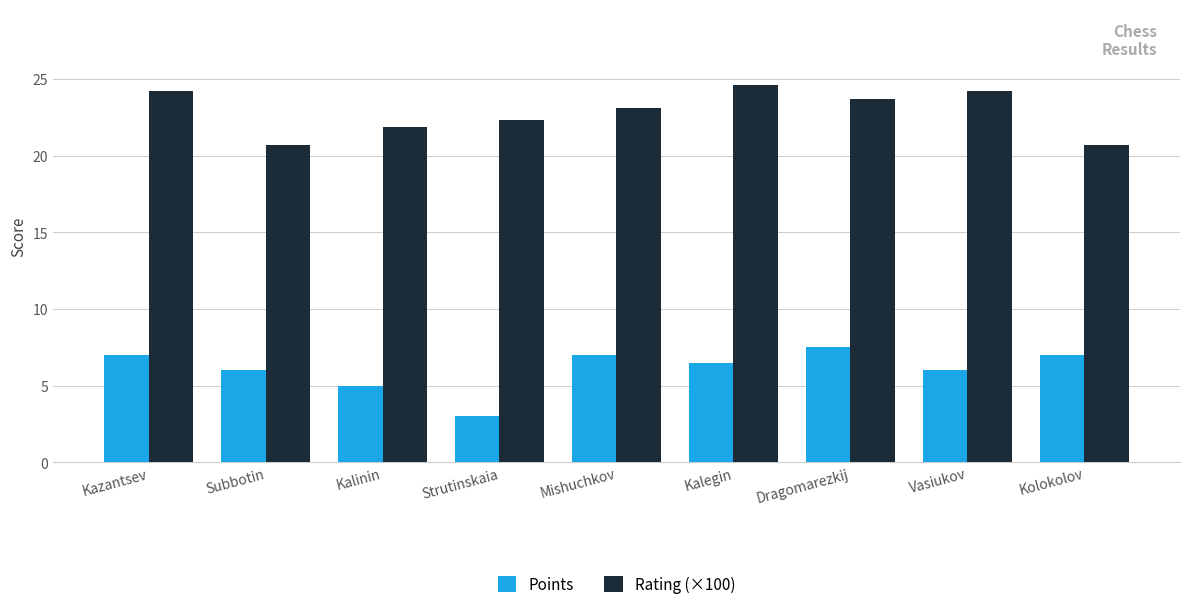

What is the difference between the Rating (×100) values at Strutinskaia and Kolokolov?

1.6